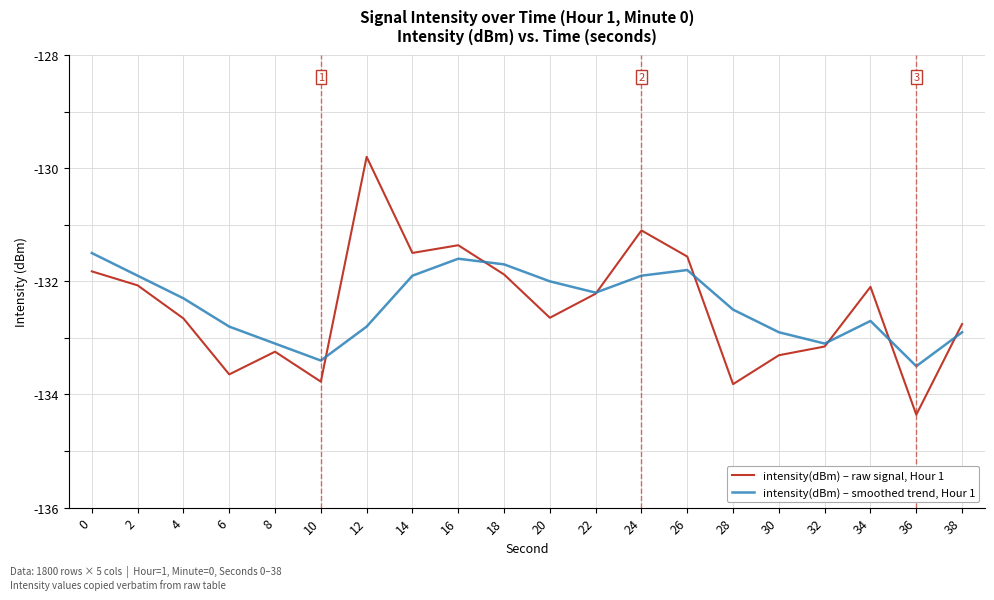

Is this an area chart (filled region under the line)?

No